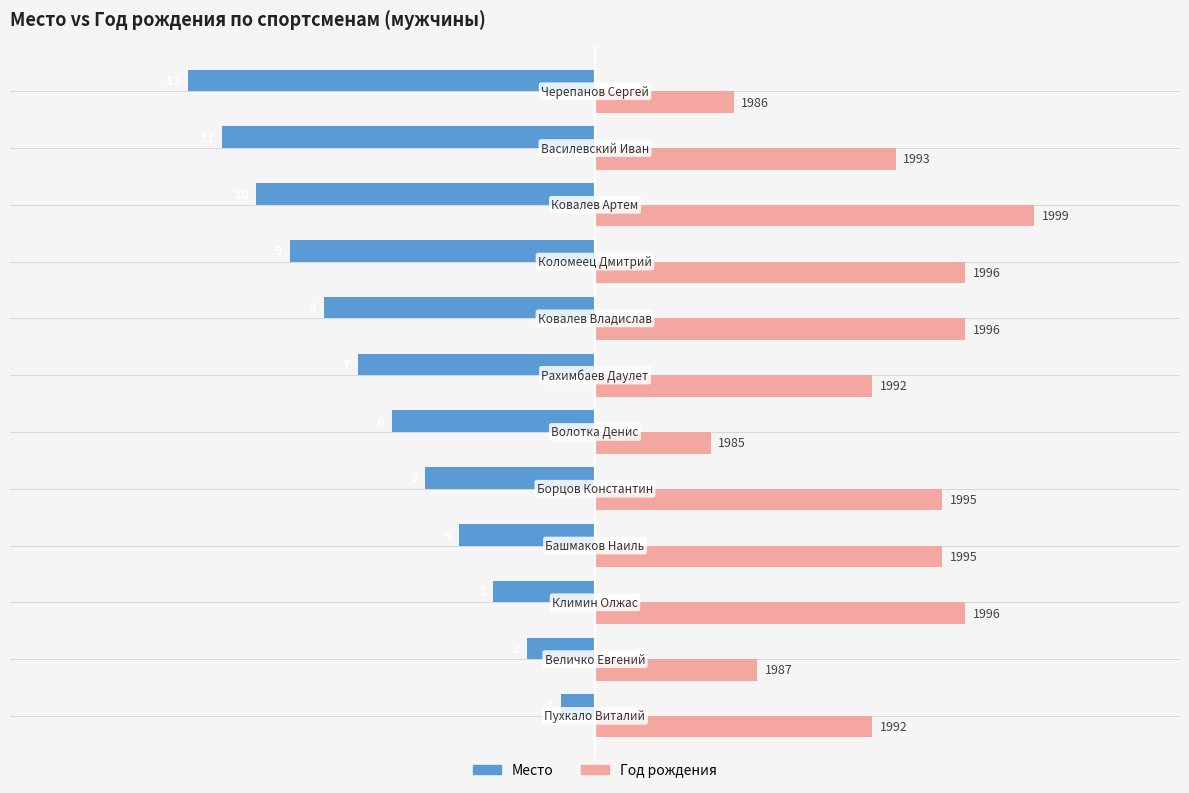

Rank the series by their maximum value, from highest to lowest.

Год рождения, Место